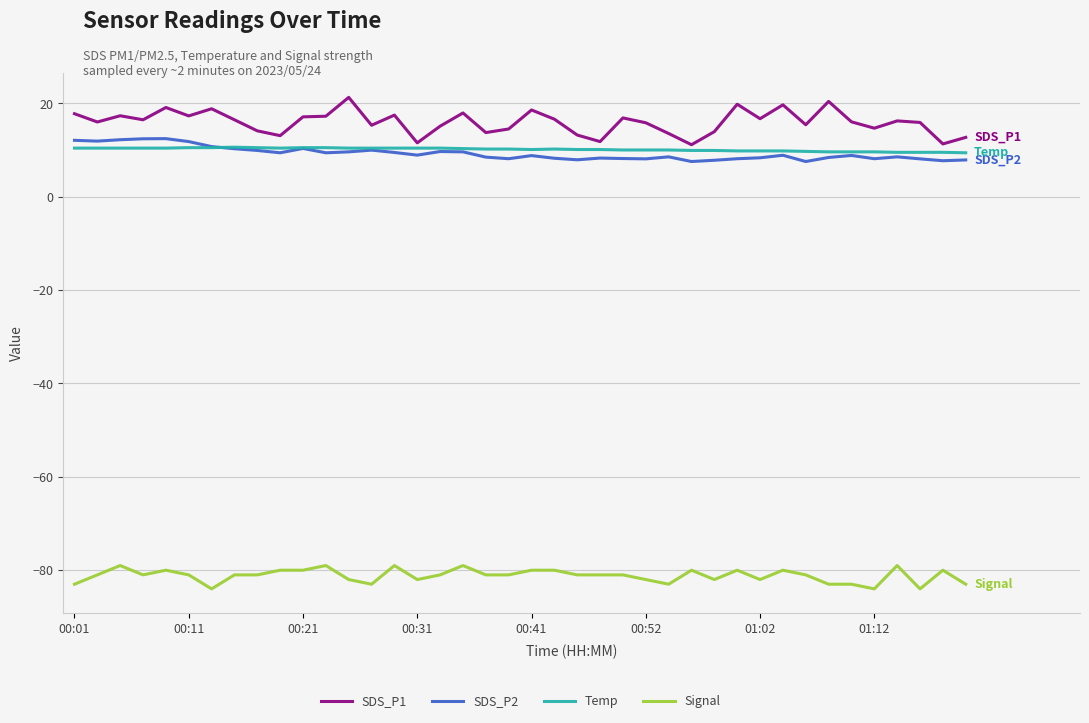

What is the greatest value displayed?

21.3